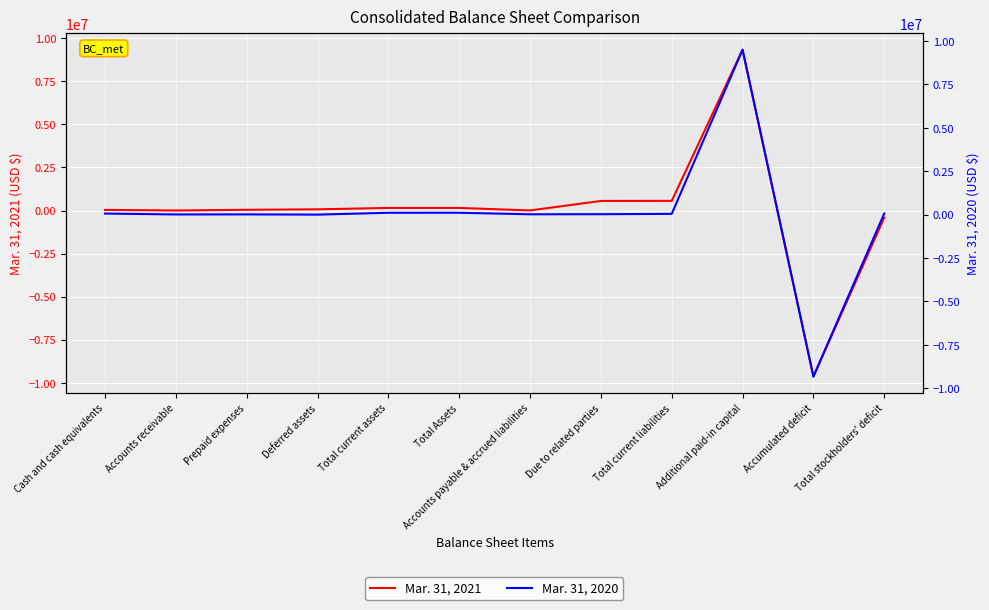

At which category is the sum across all series the highest?

Additional paid-in capital